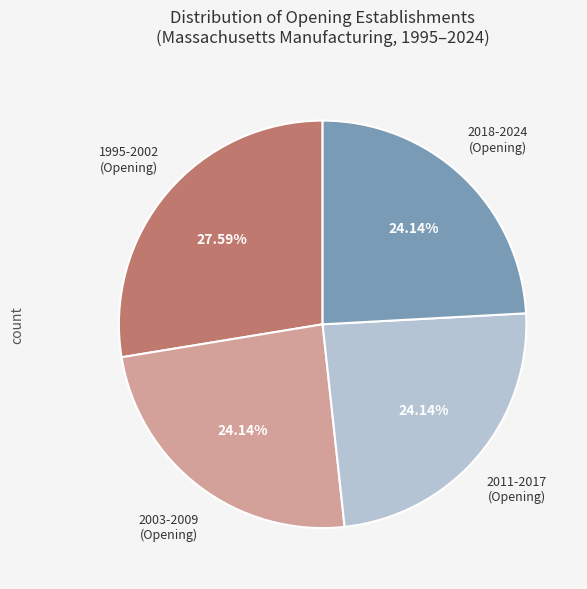

How many segments does this pie chart have?

4